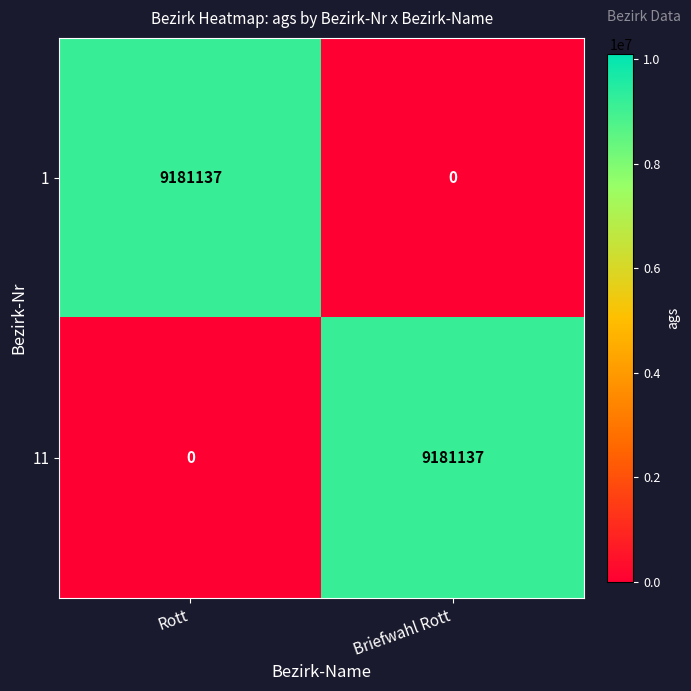

Read the 1 value at Rott, to the nearest 100.

9181100